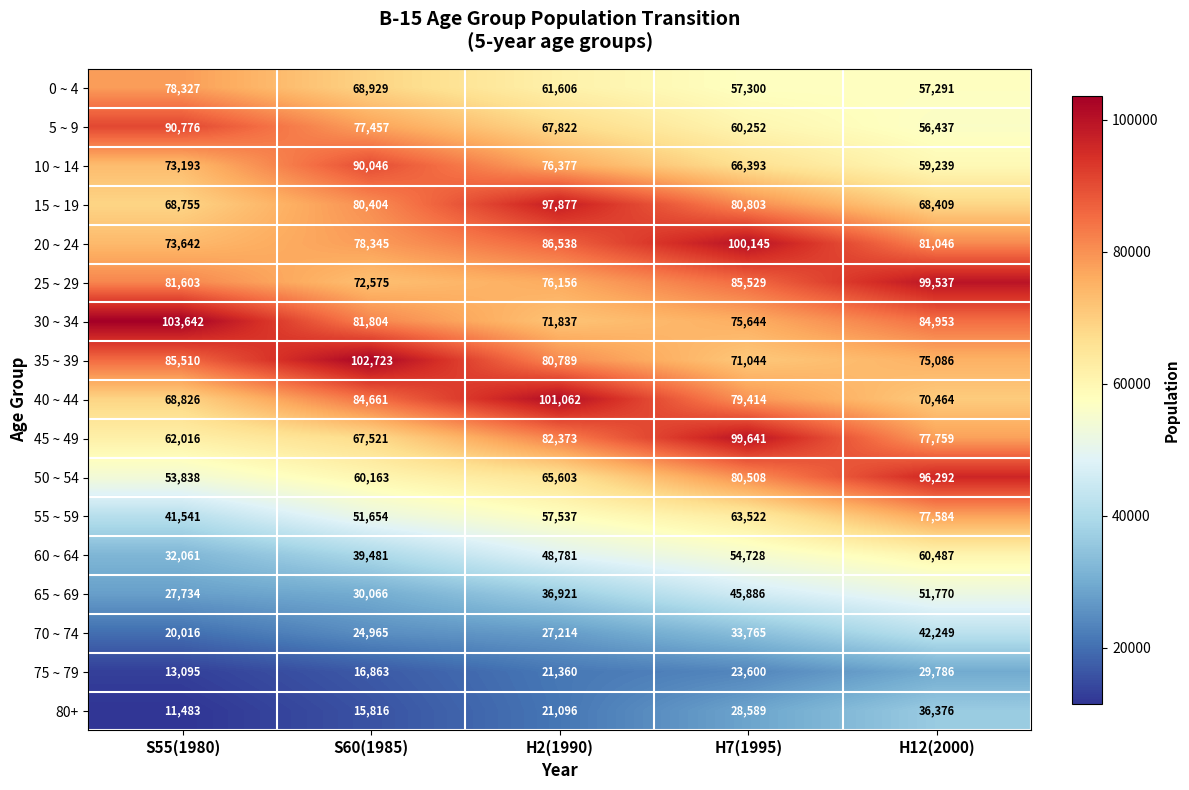

How many series are shown in this chart?

17